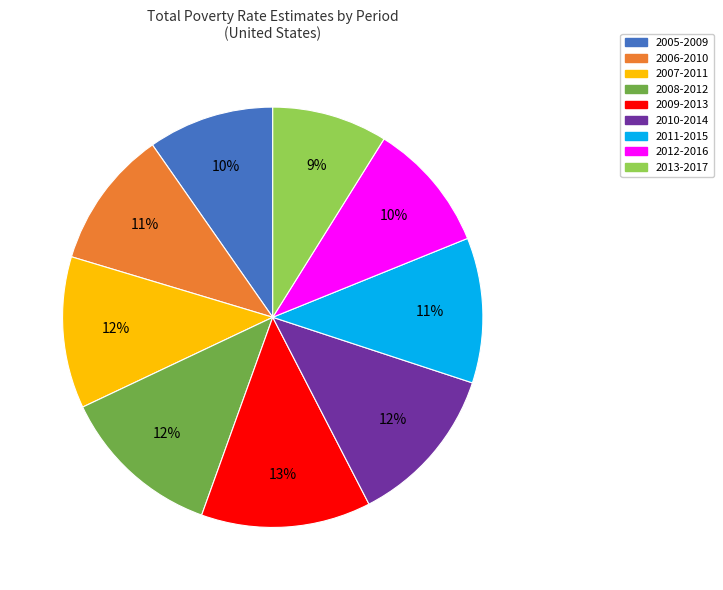

To the nearest percent, what is the combined percentage of 2005-2009 and 2008-2012?

22%